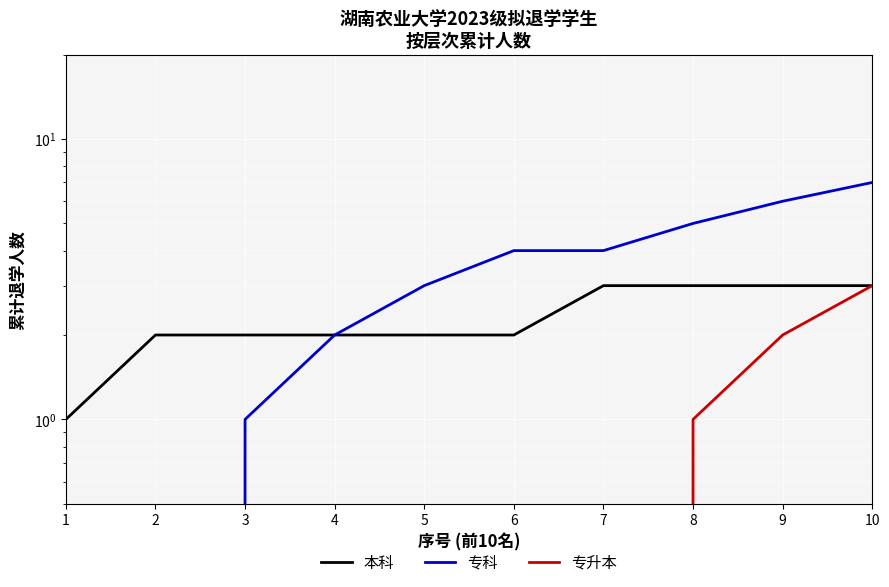

What is the average value of the 本科 series?

2